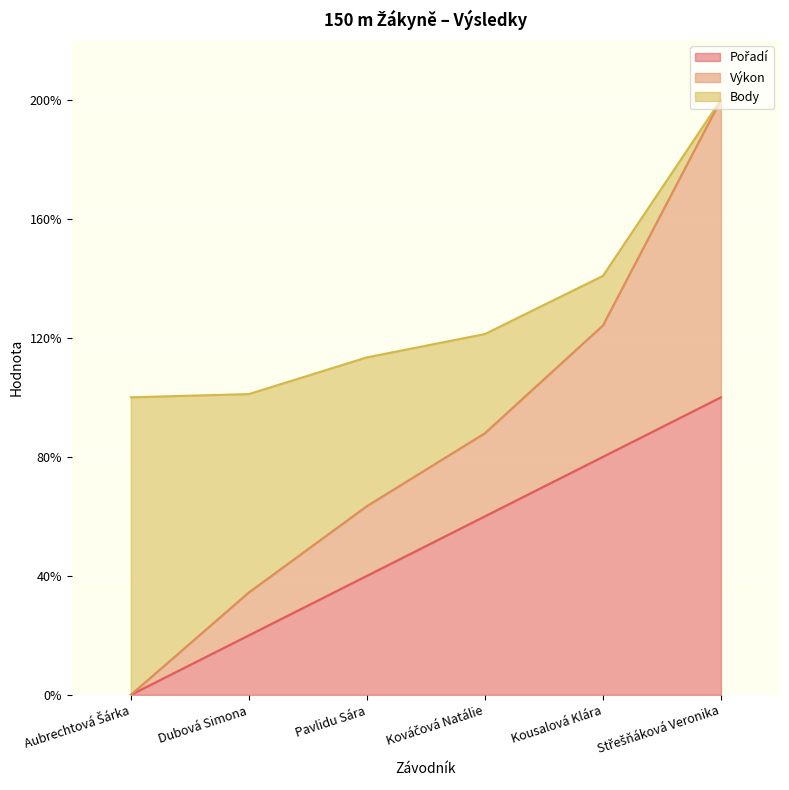

What is the label of the 5th point from the right?

Dubová Simona